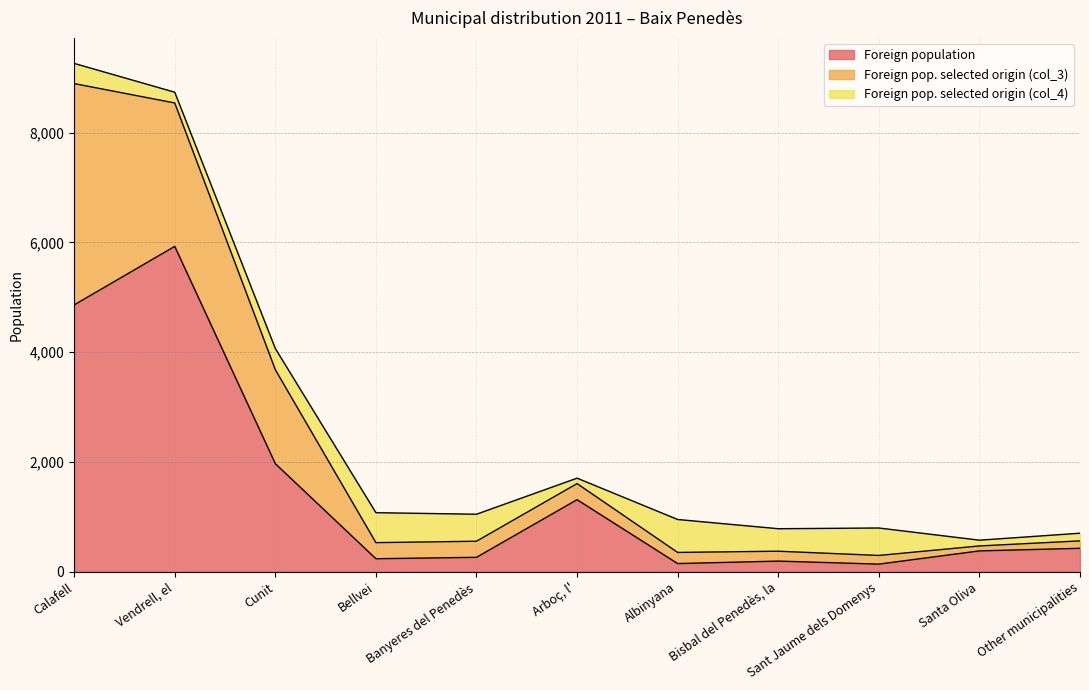

Where is Foreign pop. selected origin (col_3) nearest to the value 2061?

Cunit